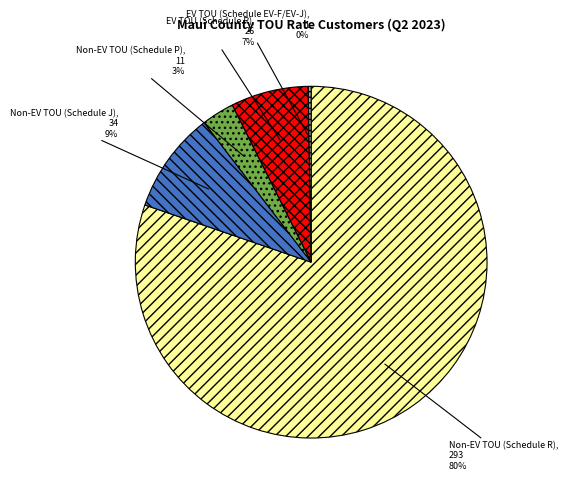

What is the ratio of the value at EV TOU (Schedule R) to the value at Non-EV TOU (Schedule J)?

0.8